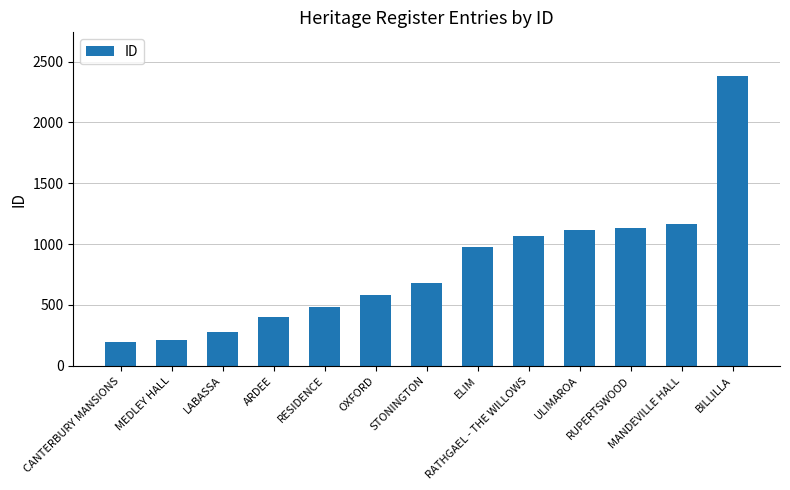

Reading left to right, transcribe all the data shown in this chart.

197	210	278	405	483	579	679	978	1068	1120	1133	1165	2383